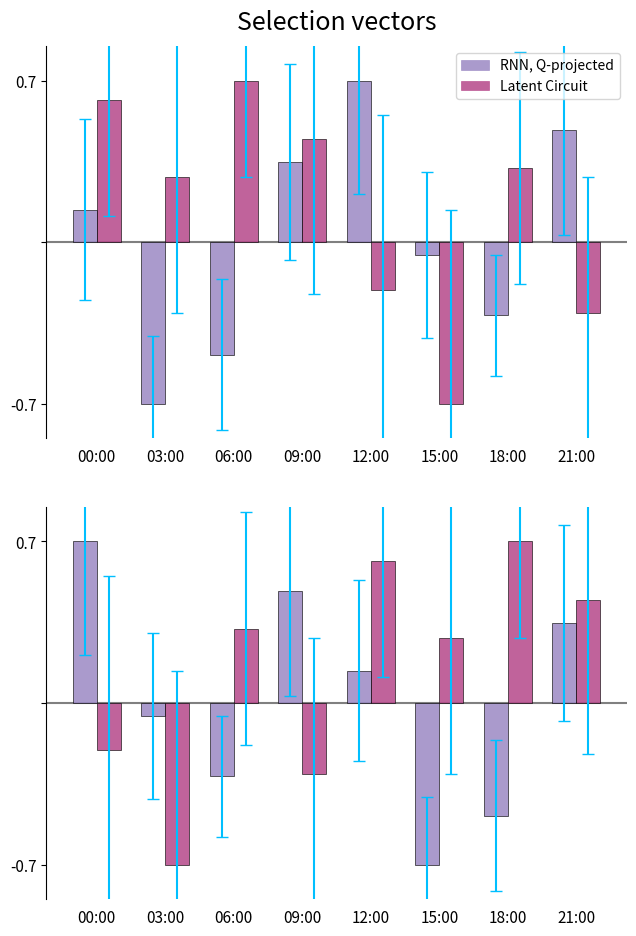

What is the difference between the maximum and minimum values in the SDS_P1 series?

1.4